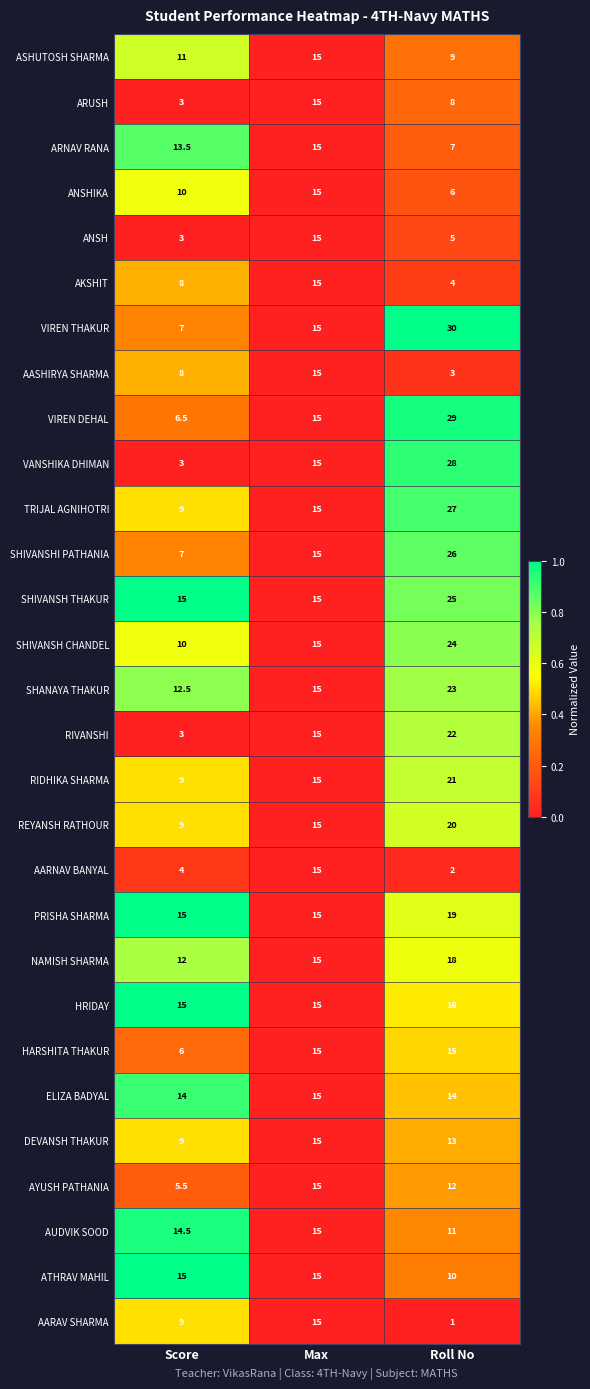

Is the value of SHIVANSH CHANDEL at Roll No greater than the value of ANSH at Score?

Yes